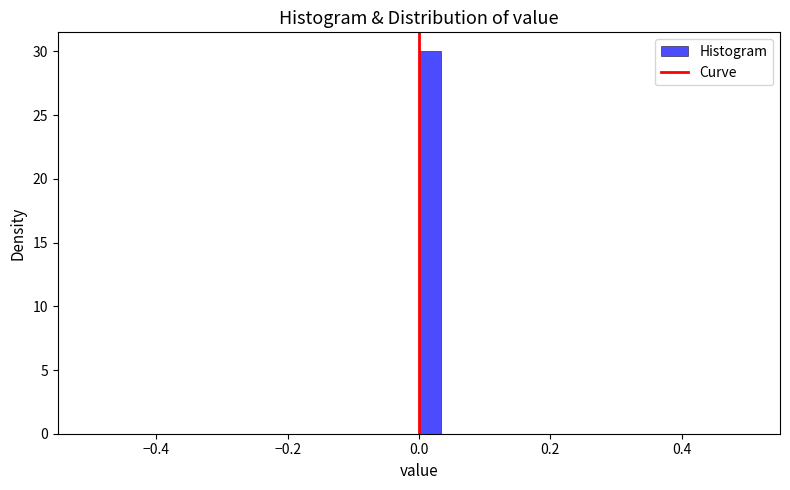

Around what value on the x-axis is the tallest bar? Give the approximate position of its centre, as read against the axis.

0.02